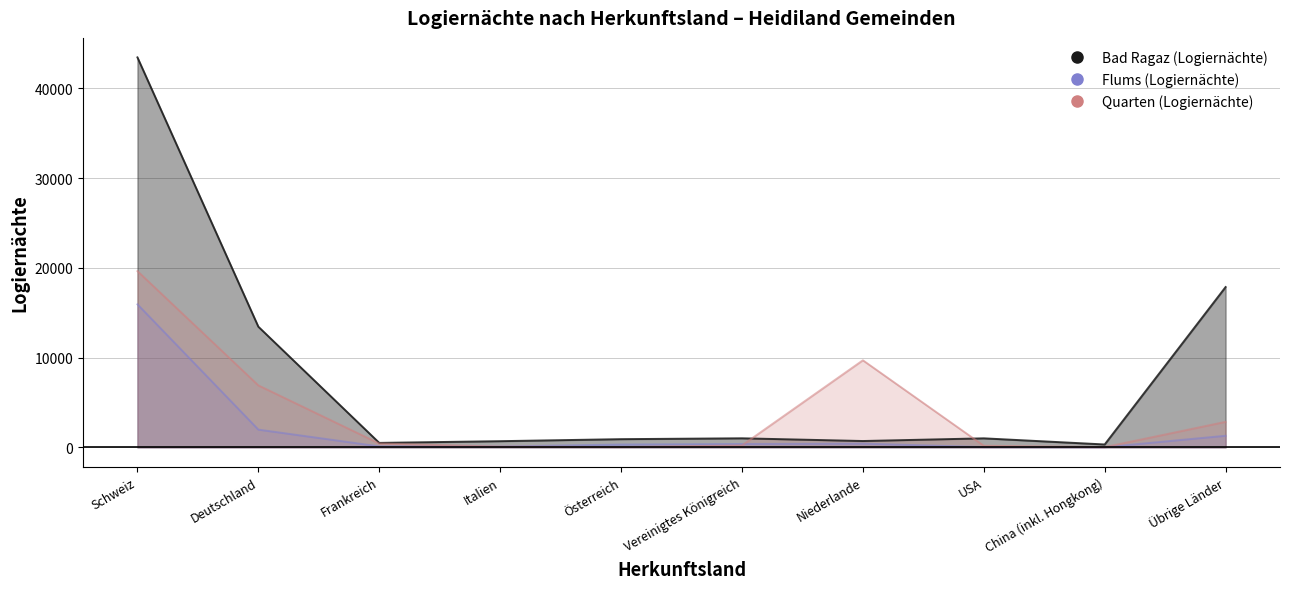

What is the difference between the maximum and minimum values in the Flums (Logiernächte) series?

15915